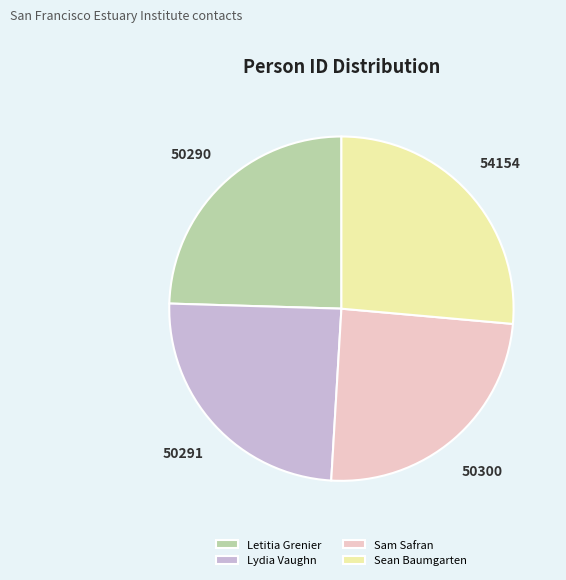

Which slice is the largest?

Sean Baumgarten